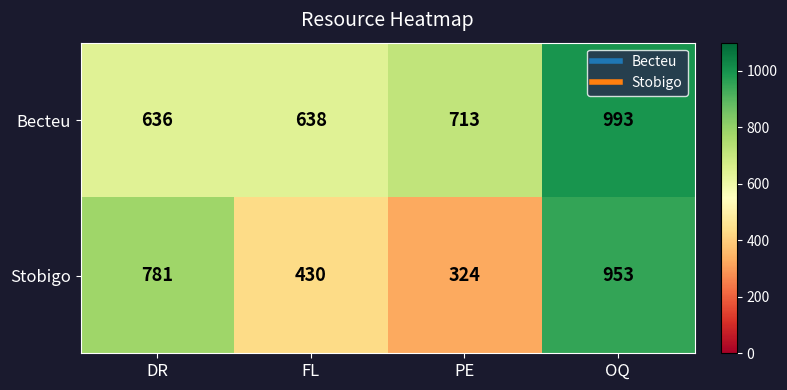

What is the average value of the Becteu series?

745